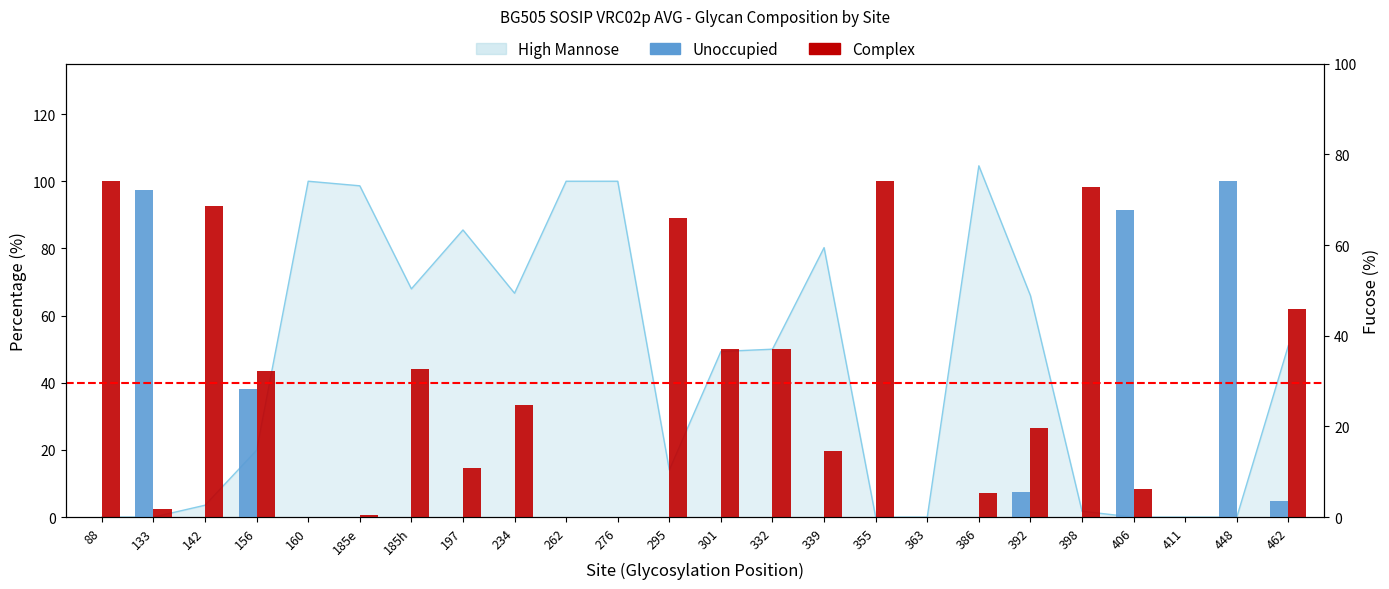

How many groups of bars are there?

24